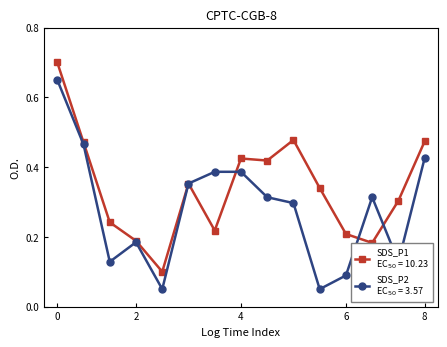

Does the chart have visible grid lines?

No